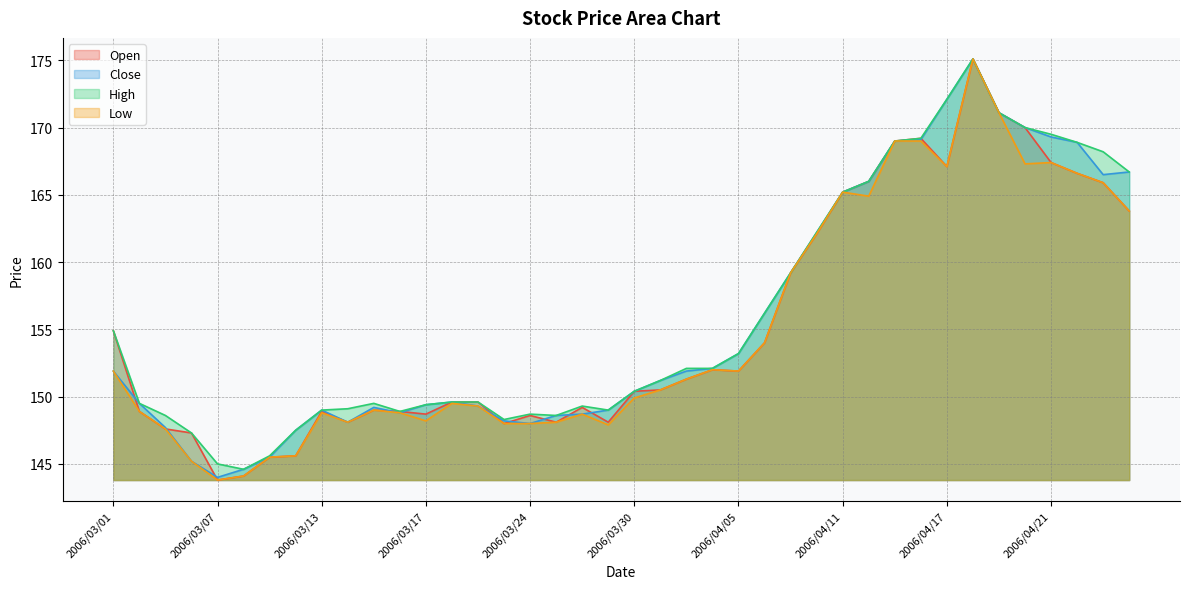

What is the difference between the second highest and second lowest values in the Close series?

27.5